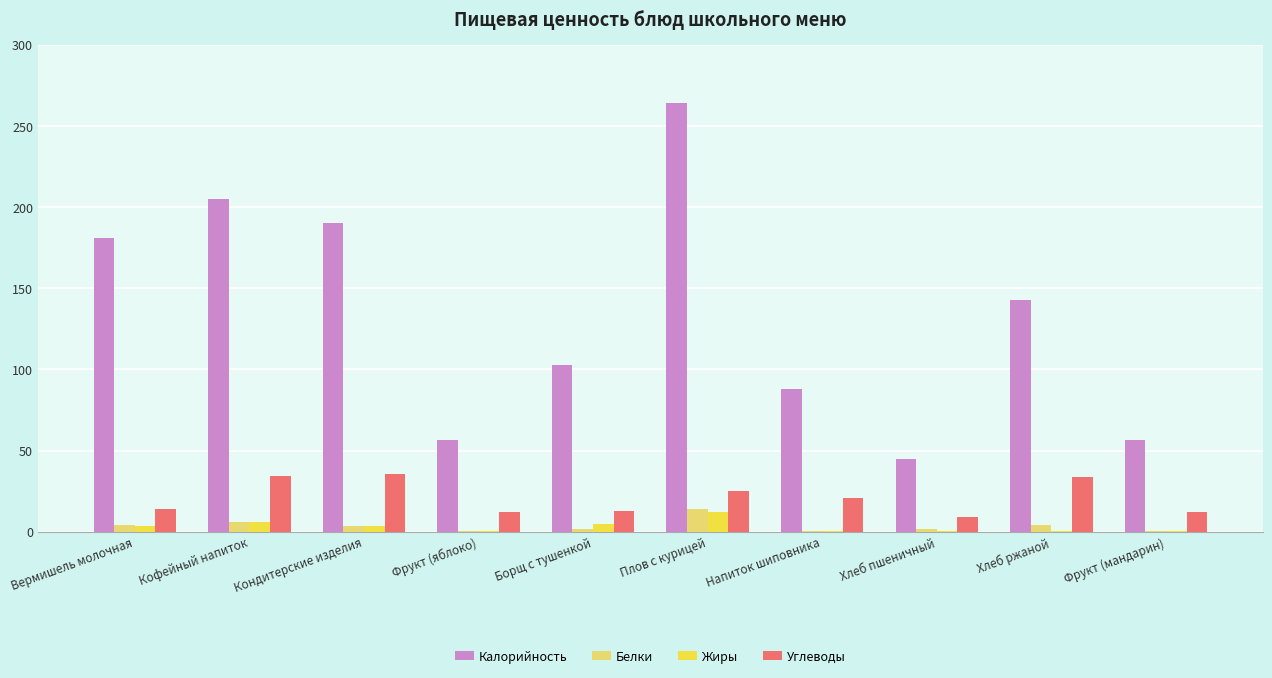

Is the value of Белки at Плов с курицей greater than the value of Жиры at Вермишель молочная?

Yes